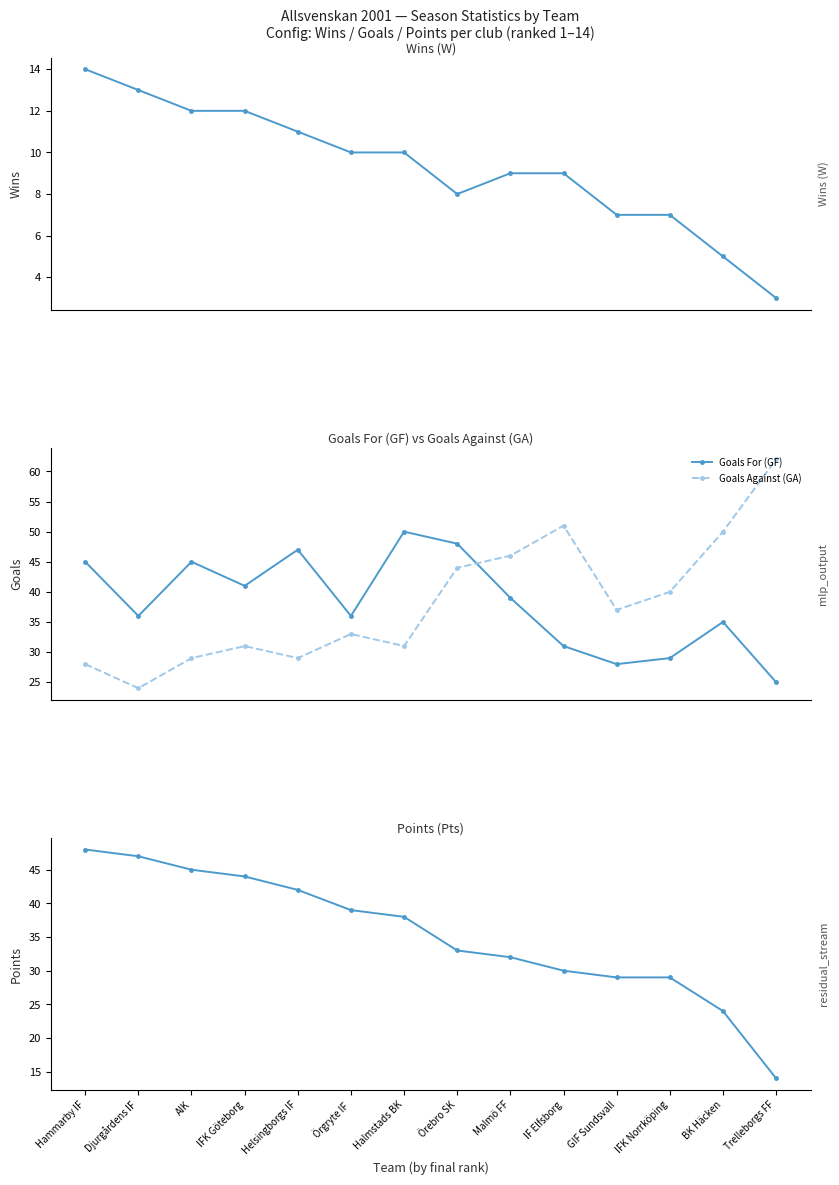

At which label does Goals For (GF) reach its minimum?

Trelleborgs FF